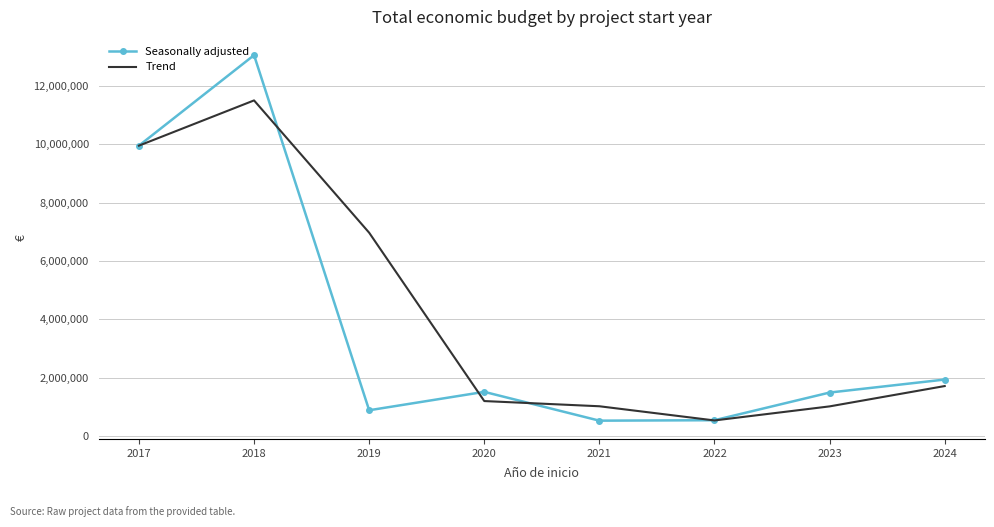

Is it true that Trend equals 1483502.5 at 2021?

False